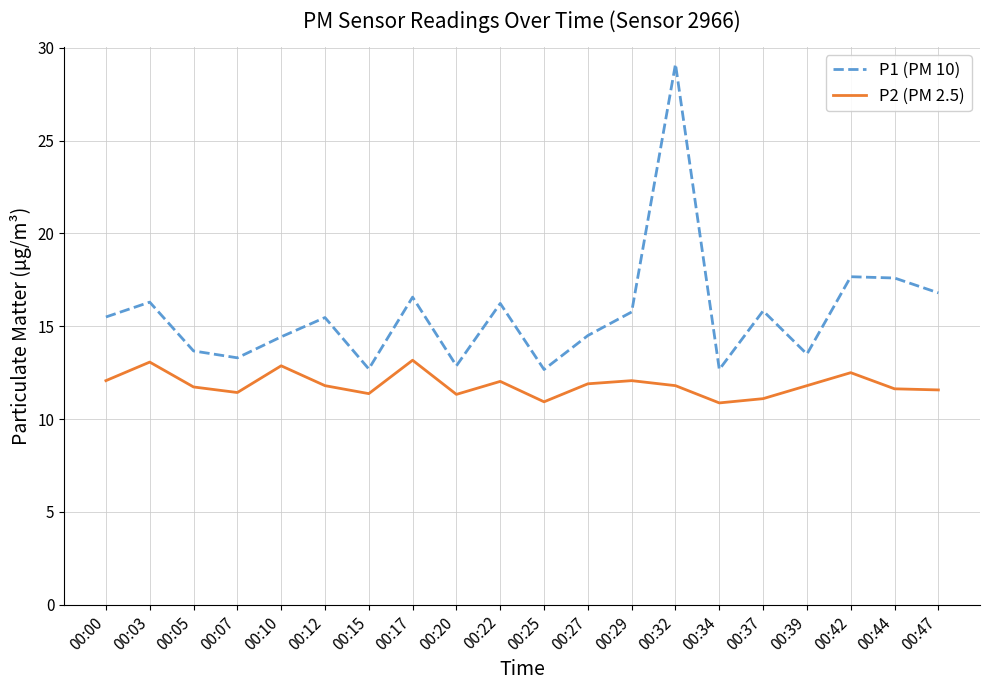

What is the smallest value displayed?

10.9